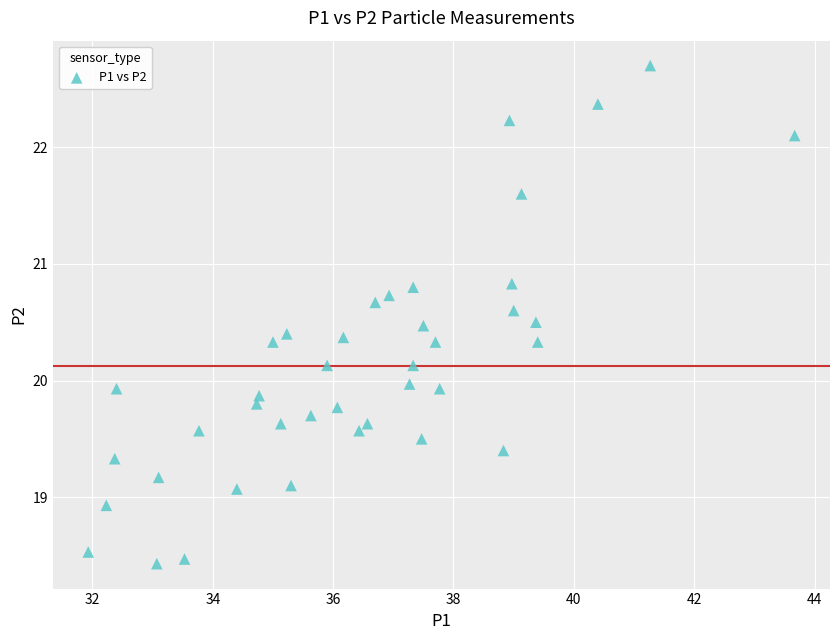

What is the range of Y values (max minus min)?

4.3